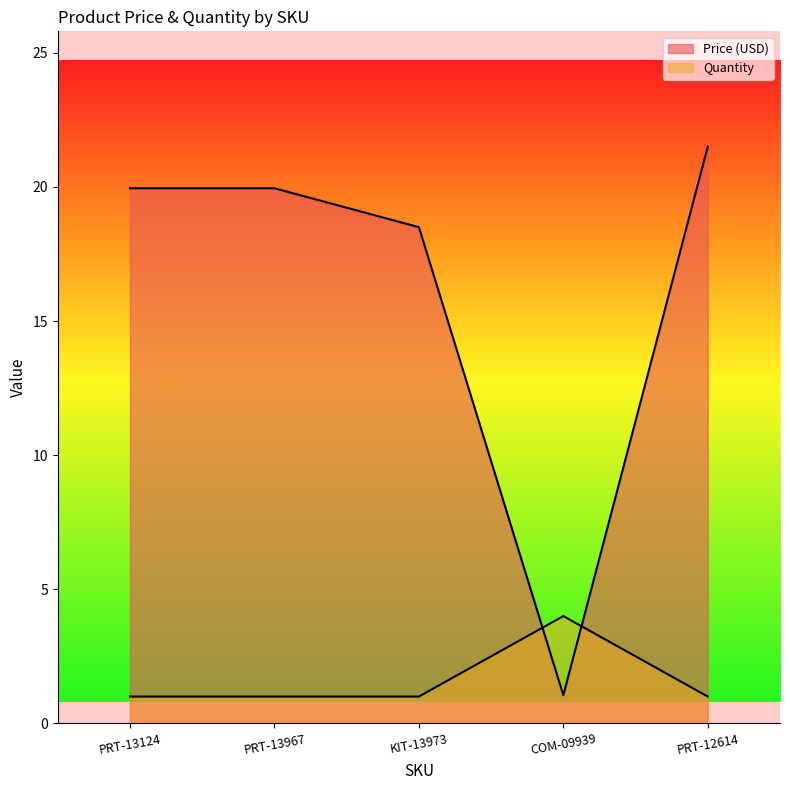

Between PRT-12614 and KIT-13973, which is larger?

PRT-12614